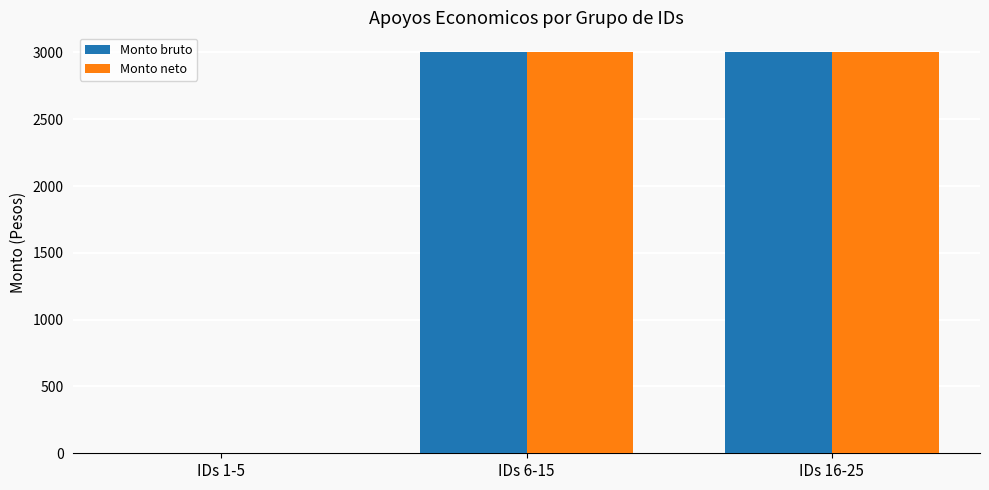

What is the greatest value displayed?

3000